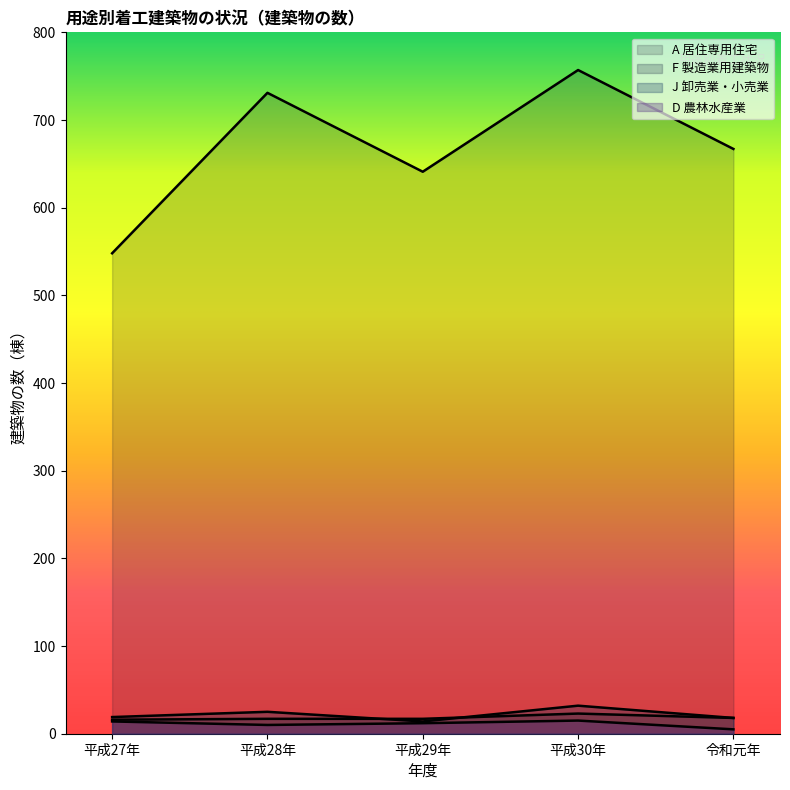

At which category does the chart reach its peak across all series?

平成30年